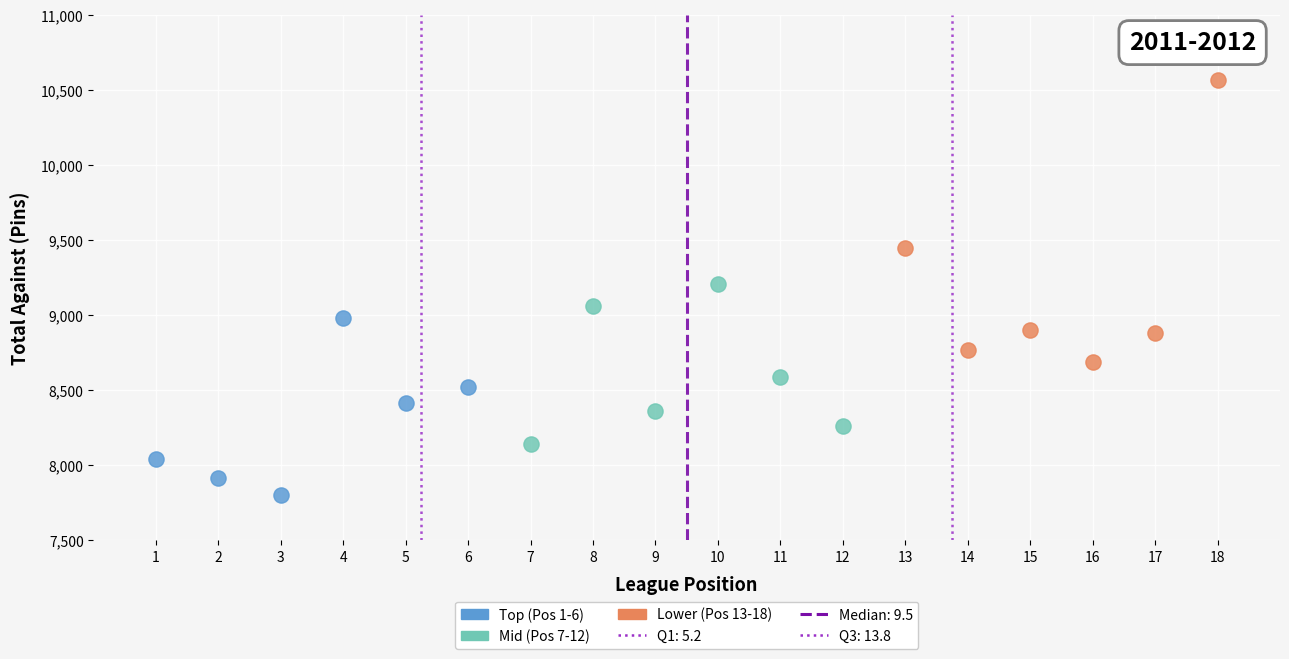

Which series contains the highest Y value?

Lower (Pos 13-18)